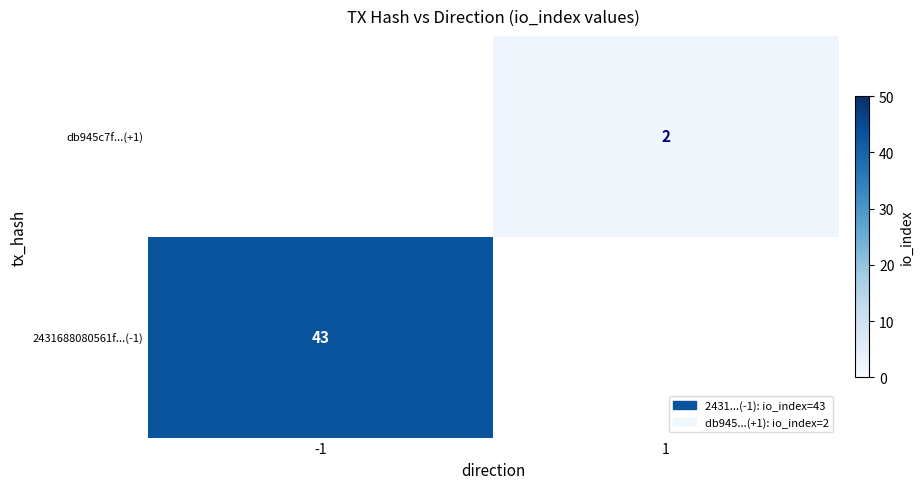

What is the smallest value displayed?

2.0